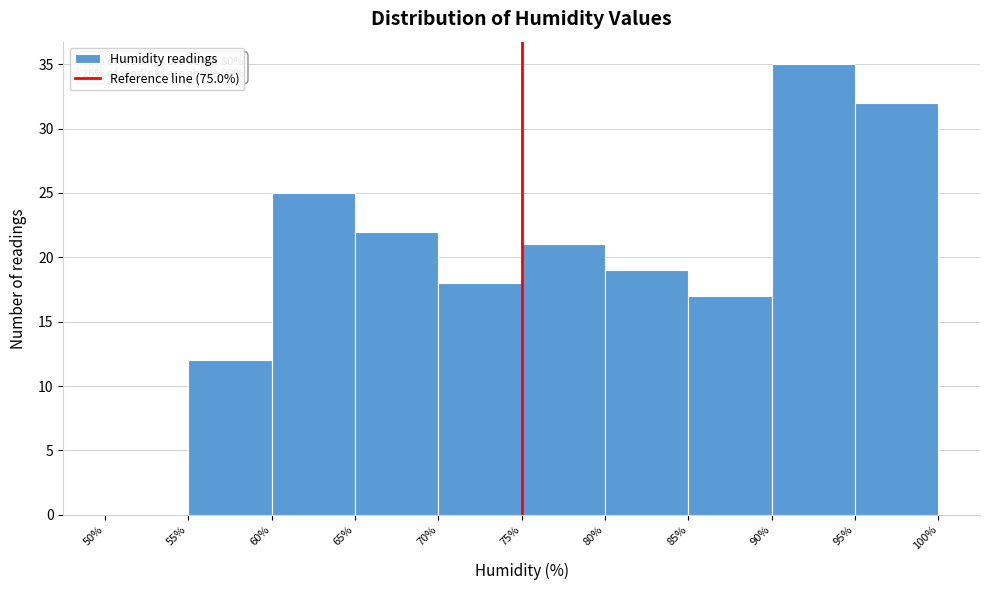

Over which range of the x-axis is the bar tallest?

90% to 95%